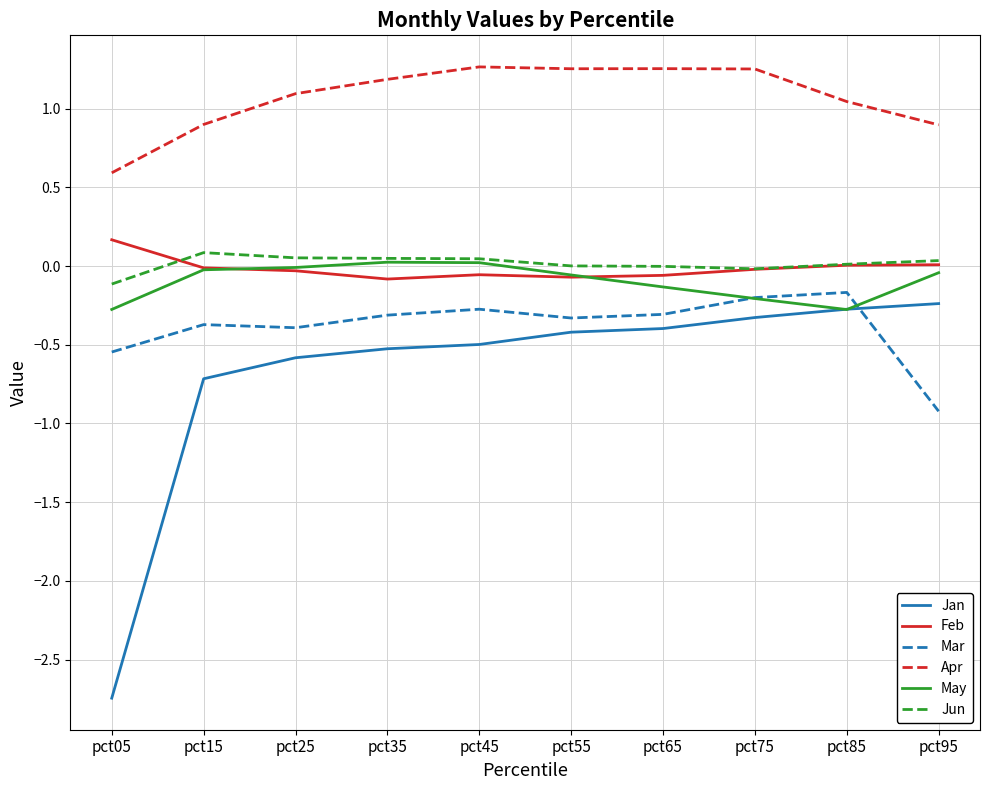

Which series has the largest range (max minus min)?

Jan